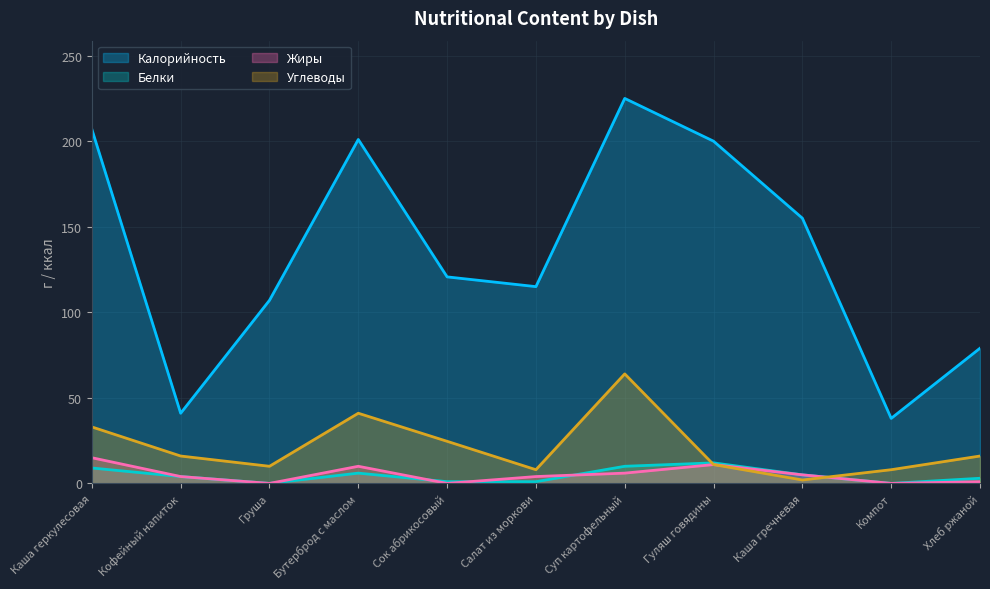

The value of Калорийность at Хлеб ржаной is 35.1. True or false?

False